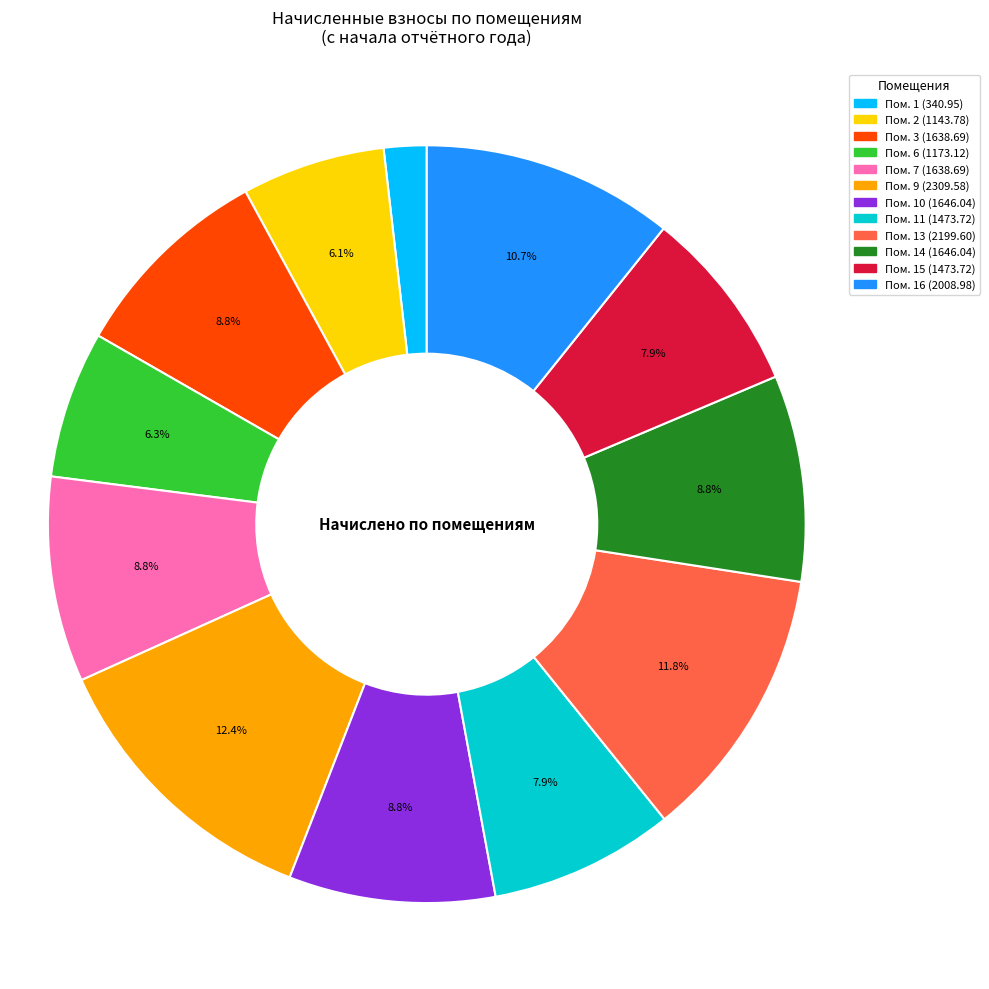

Does any single category account for the majority?

No